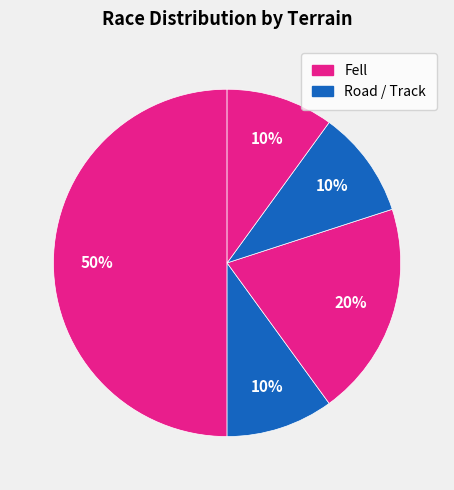

Which slice is the largest?

Fell